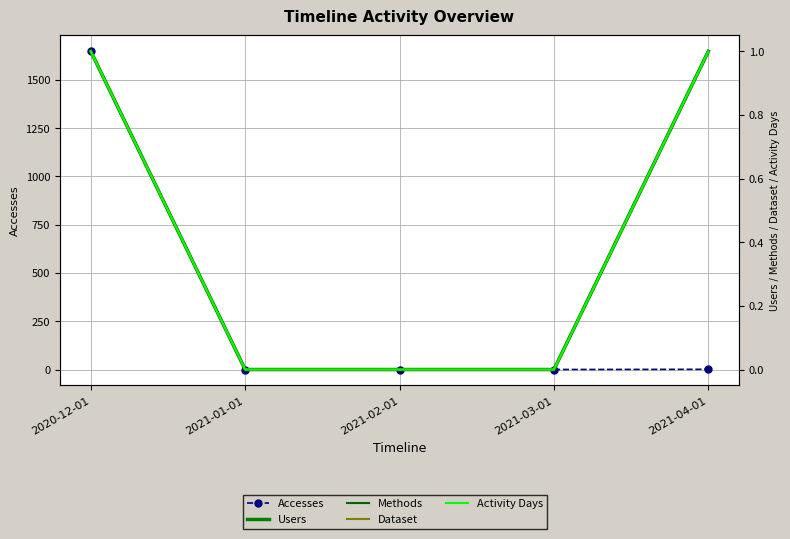

What is the difference between the maximum and minimum values in the Methods series?

1